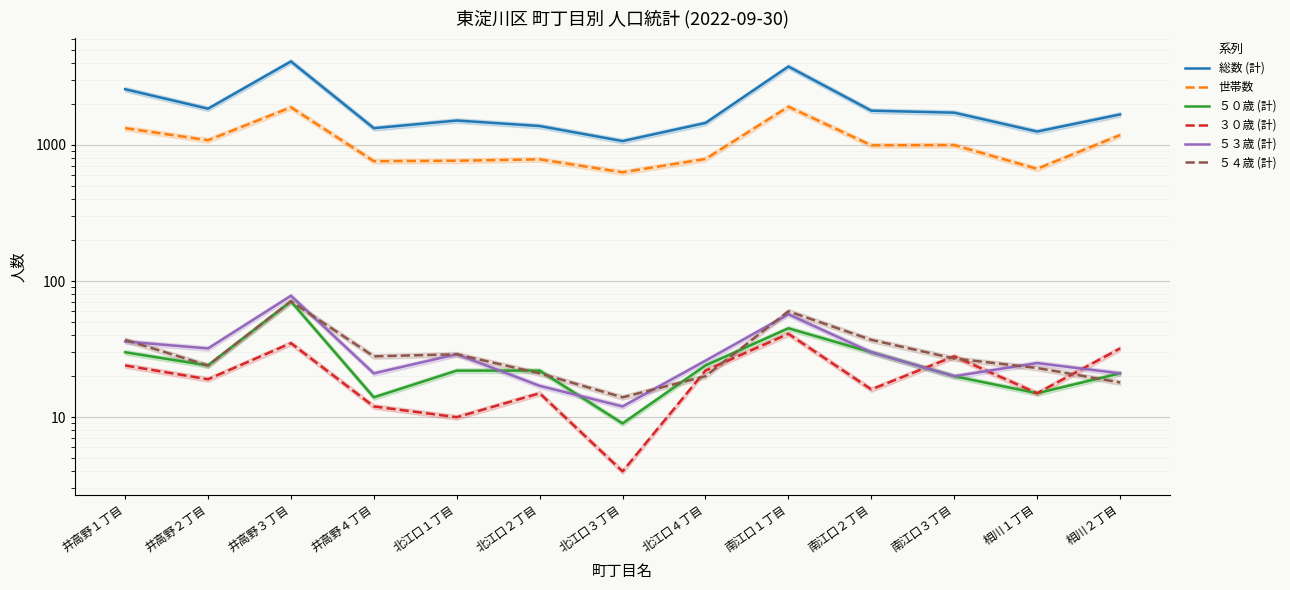

Reading left to right, list all the values displayed in this chart.

総数 (計): 2567	1847	4107	1328	1512	1378	1068	1451	3768	1786	1727	1255	1676
世帯数: 1329	1083	1892	760	766	784	630	789	1910	994	998	668	1182
５０歳 (計): 30	24	71	14	22	22	9	24	45	30	20	15	21
３０歳 (計): 24	19	35	12	10	15	4	22	41	16	28	15	32
５３歳 (計): 36	32	78	21	29	17	12	26	57	30	20	25	21
５４歳 (計): 37	24	71	28	29	21	14	20	60	37	27	23	18